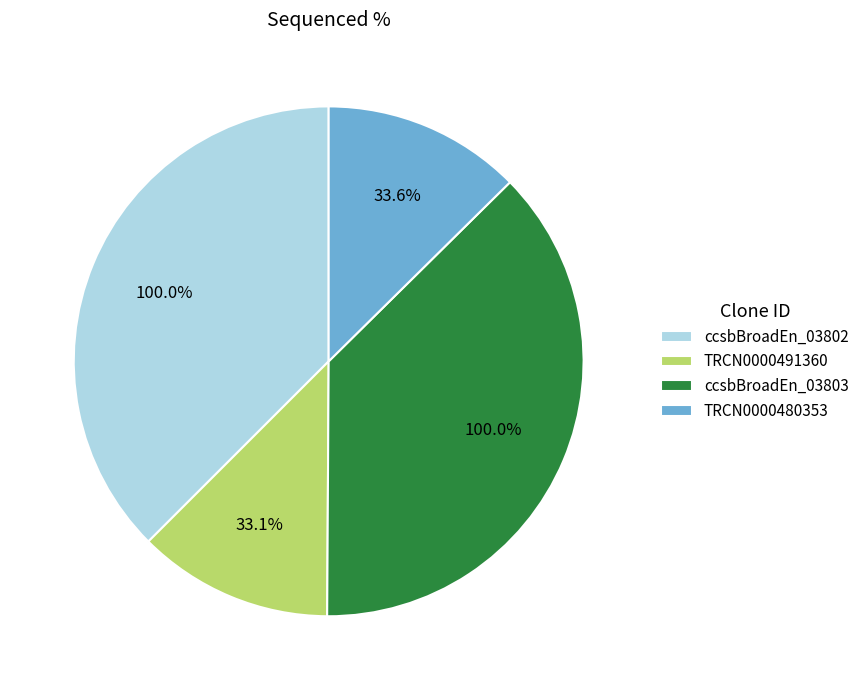

Which has a higher value, ccsbBroadEn_03803 or ccsbBroadEn_03802?

ccsbBroadEn_03803